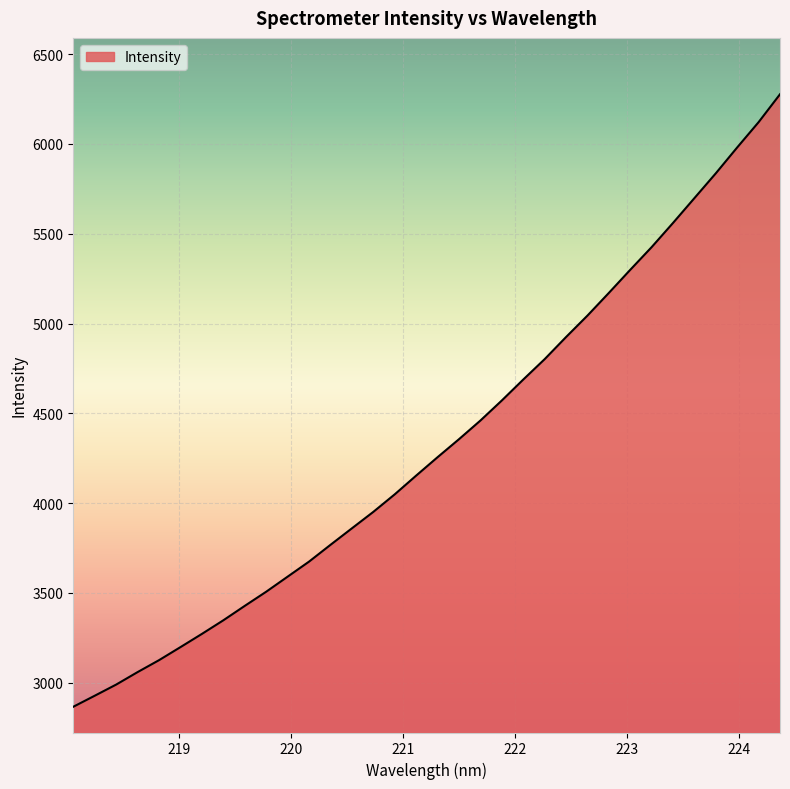

What is the smallest value displayed?

2866.3